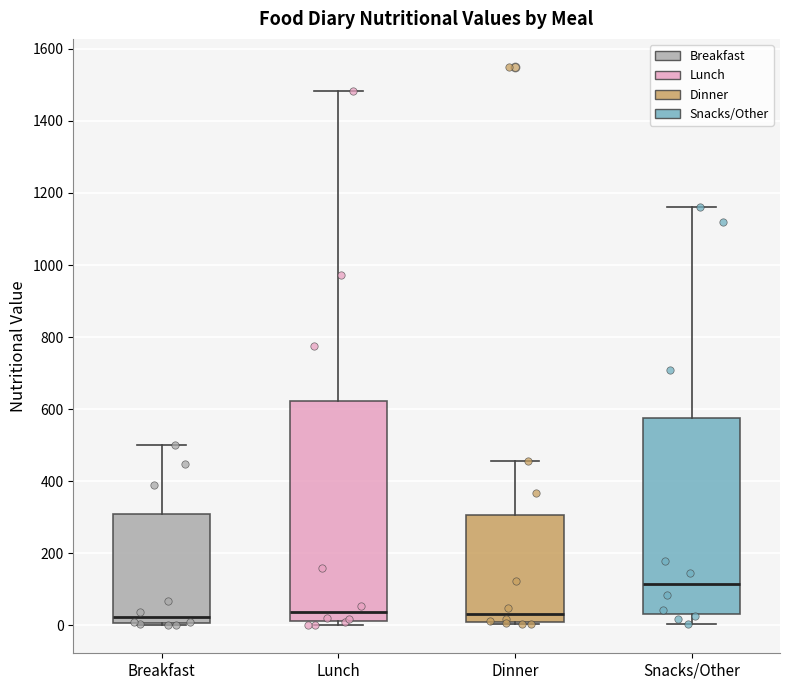

Which box is the tallest, from its lower edge to its upper edge?

Lunch